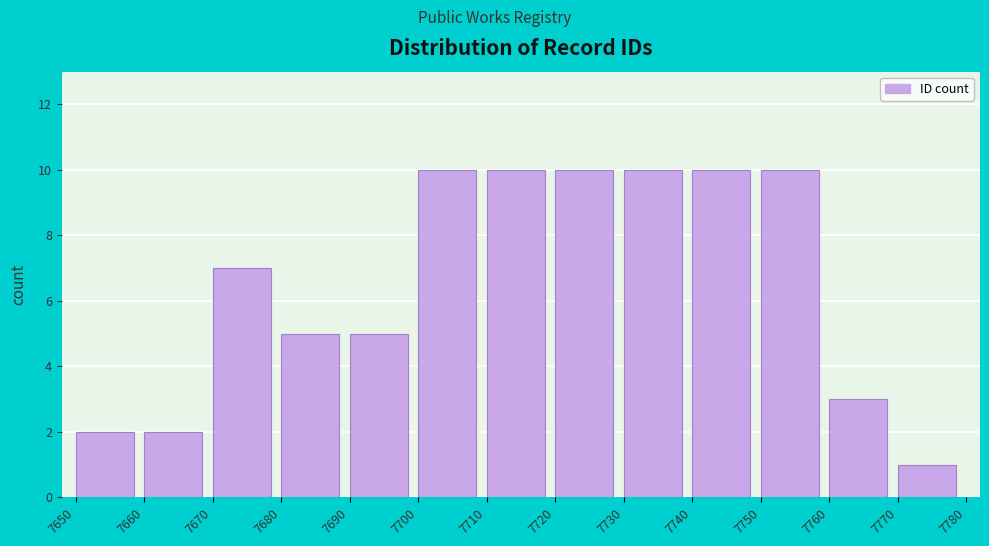

Reading left to right, list every bar in this chart as the range it spans on the x-axis followed by its height. The values are not printed on the chart, so give them approximately, as read against the axis.

7650 to 7660: 2
7660 to 7670: 2
7670 to 7680: 7
7680 to 7690: 5
7690 to 7700: 5
7700 to 7710: 10
7710 to 7720: 10
7720 to 7730: 10
7730 to 7740: 10
7740 to 7750: 10
7750 to 7760: 10
7760 to 7770: 3
7770 to 7780: 1